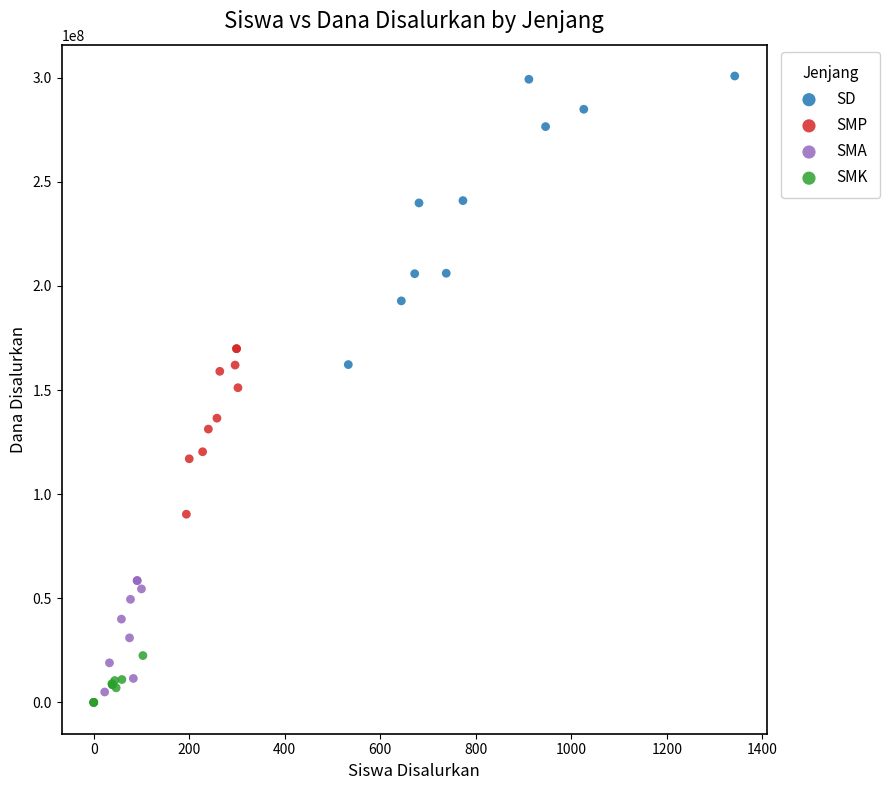

Which series reaches the maximum Y coordinate?

SD